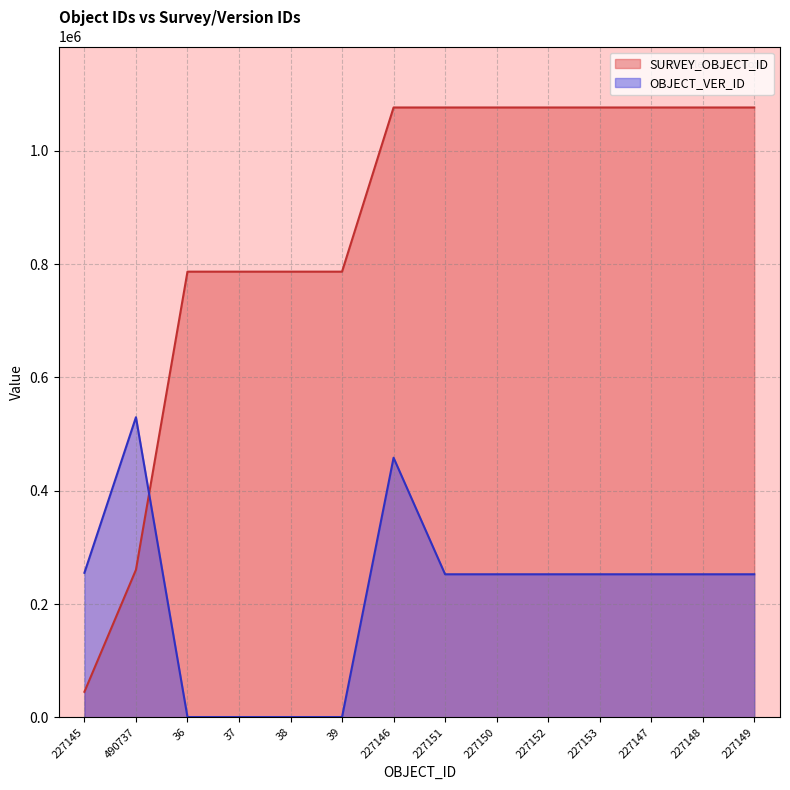

What is the label of the 1st point from the left?

227145